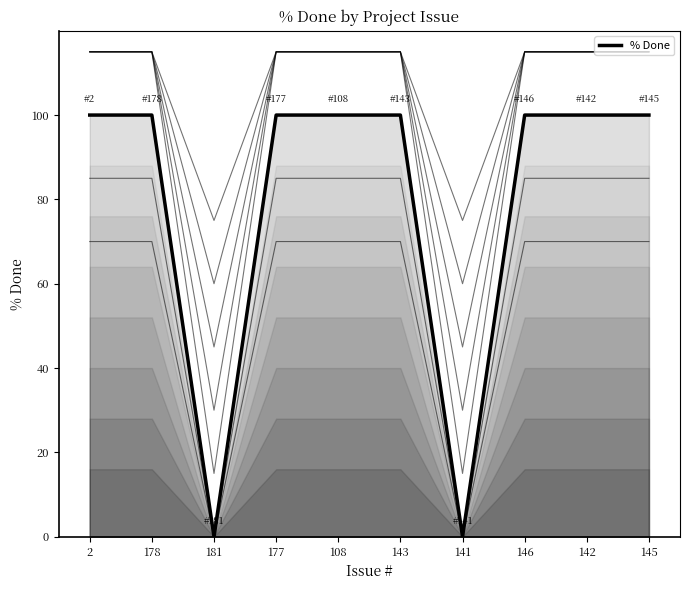

Count the number of categories in the chart.

10